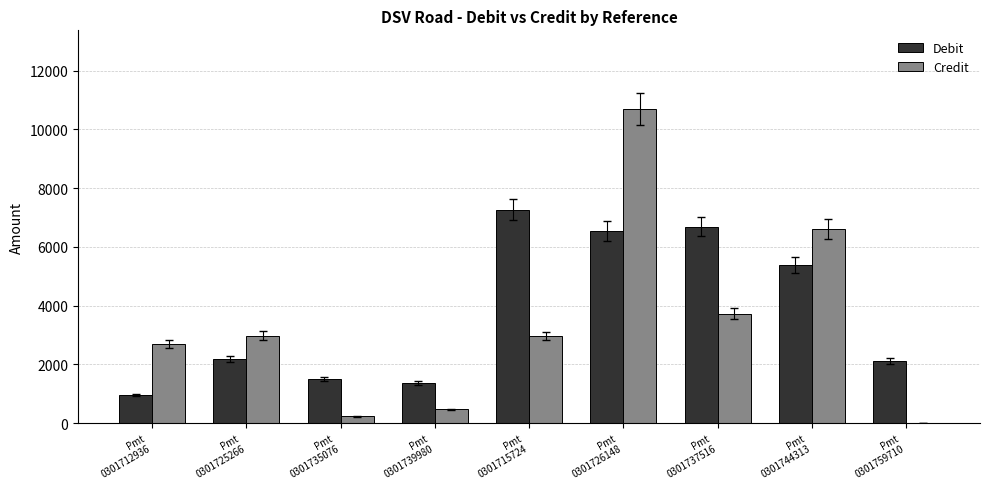

At which label is Credit closest to 5349?

Pmt
0301744313